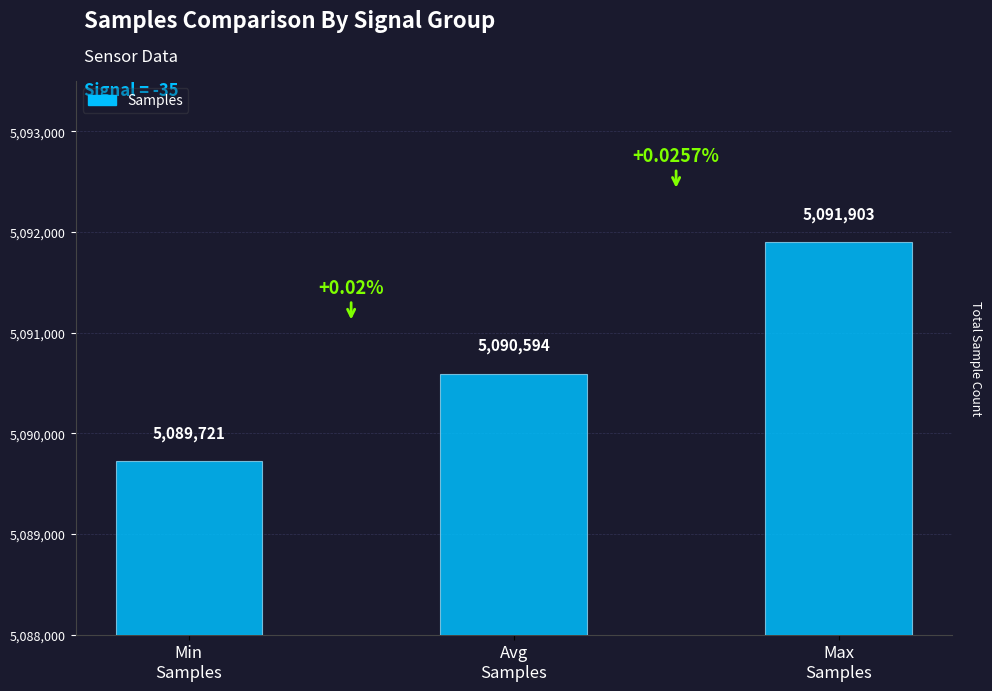

Count the number of data series in this chart.

1